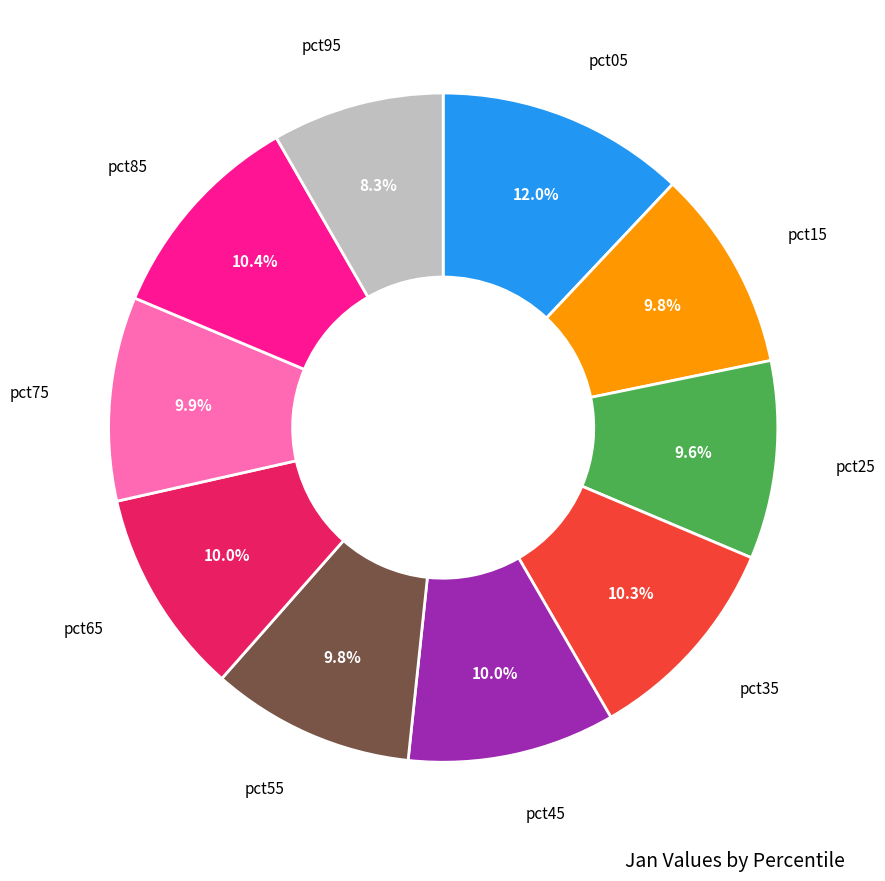

Is there any slice that represents more than half of the pie?

No